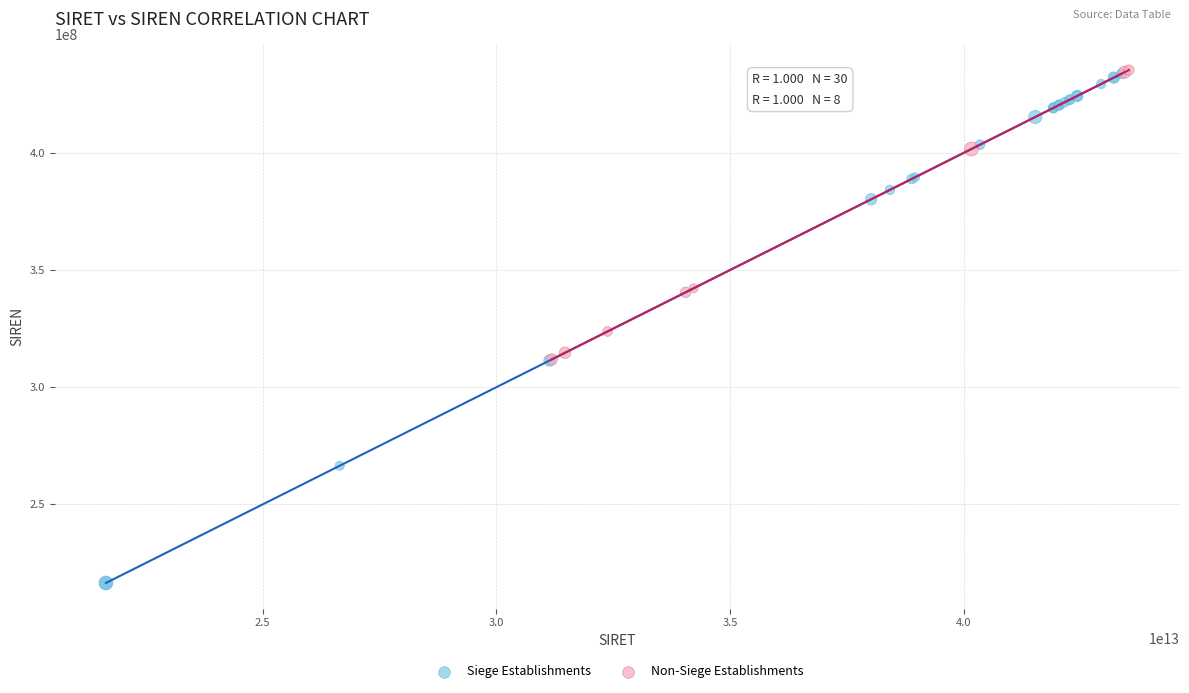

Which series contains the lowest Y value?

Siege Establishments